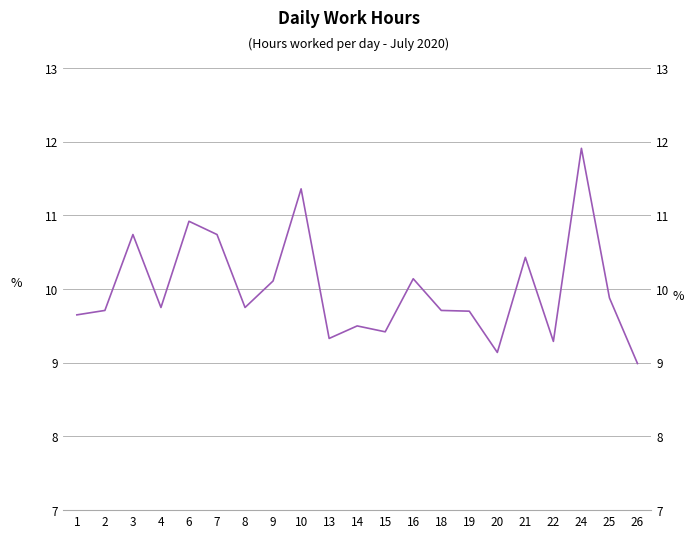

What is the difference between the maximum and second lowest values?

2.8